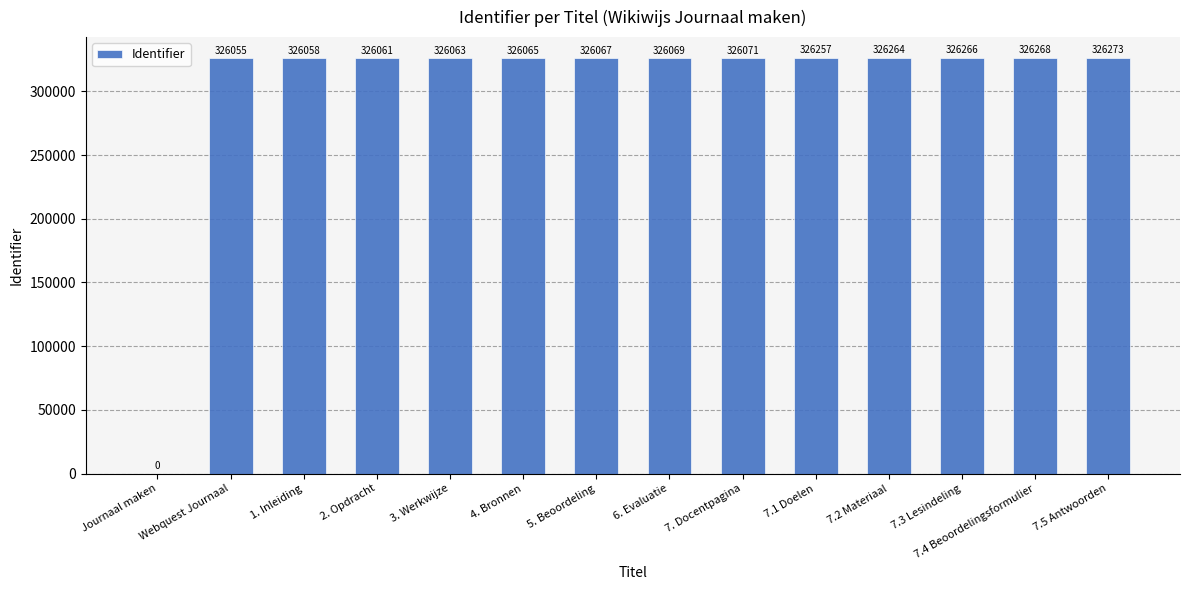

Is it true that the value at 7. Docentpagina is 326071?

True